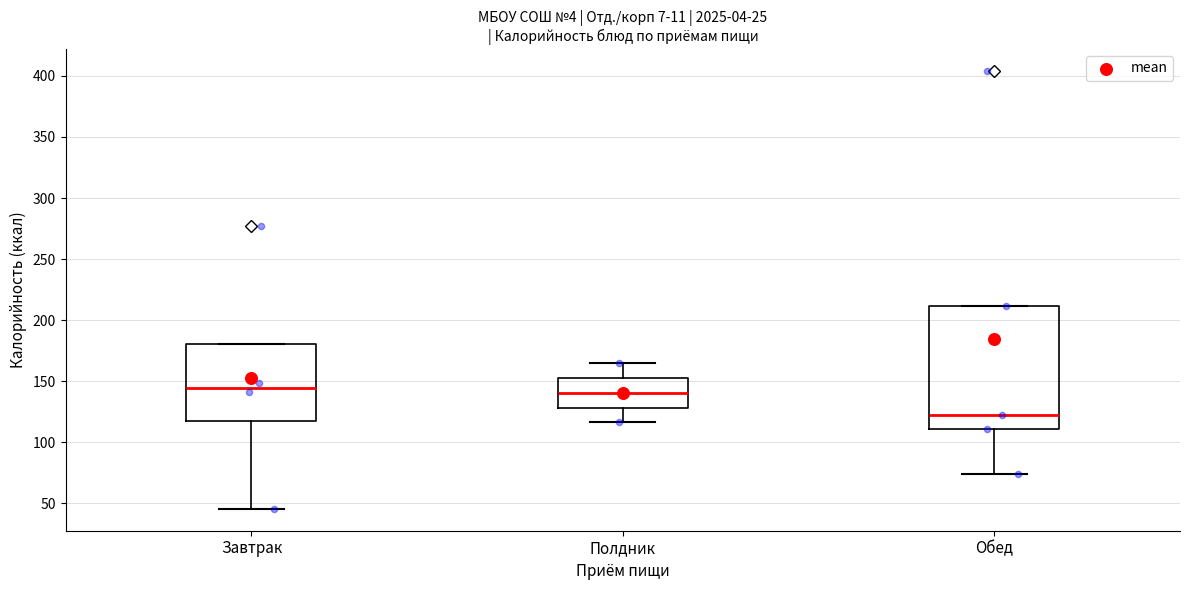

Which box has the lowest median line?

Обед